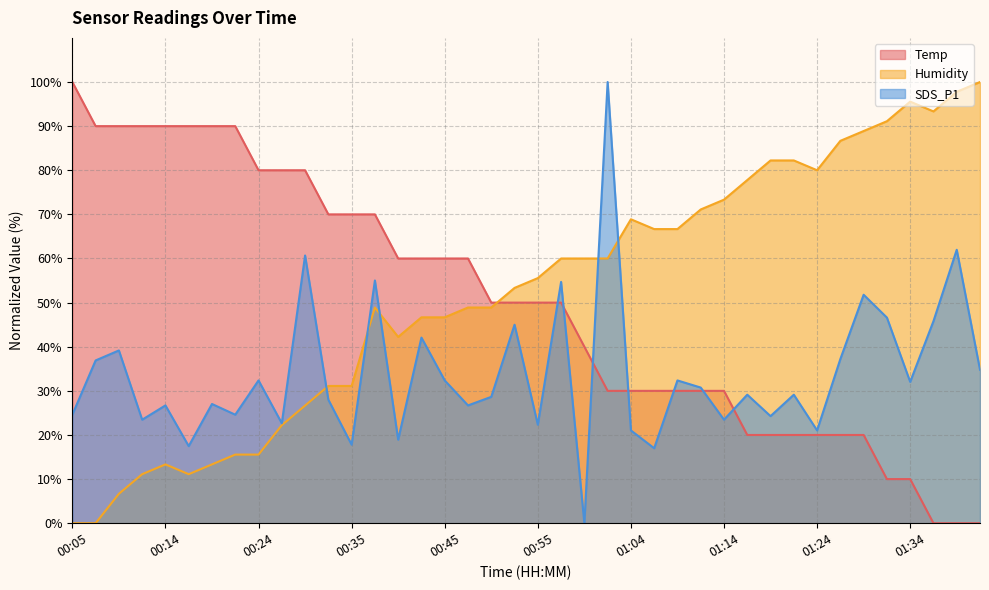

What is the label of the 16th point from the left?

00:42